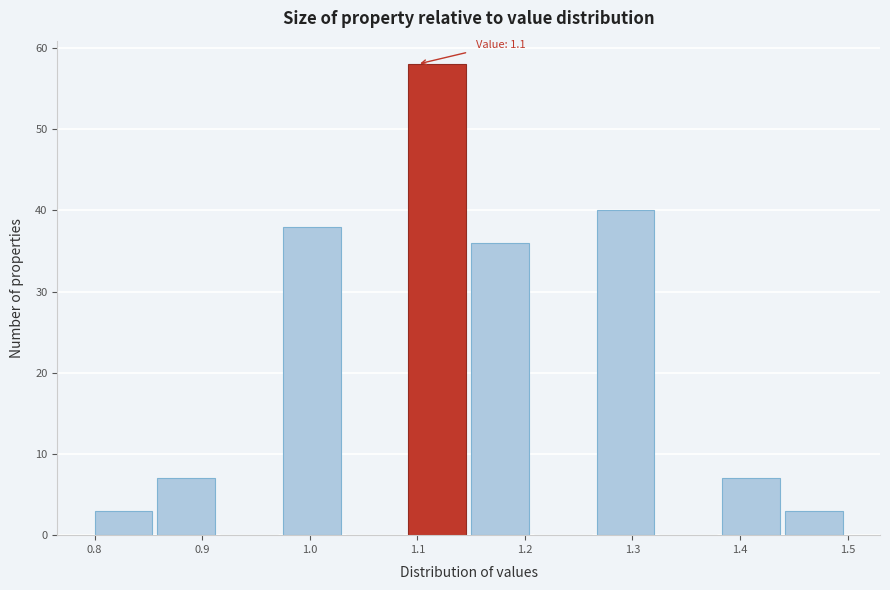

Over which range of the x-axis is the bar tallest?

1.09 to 1.15